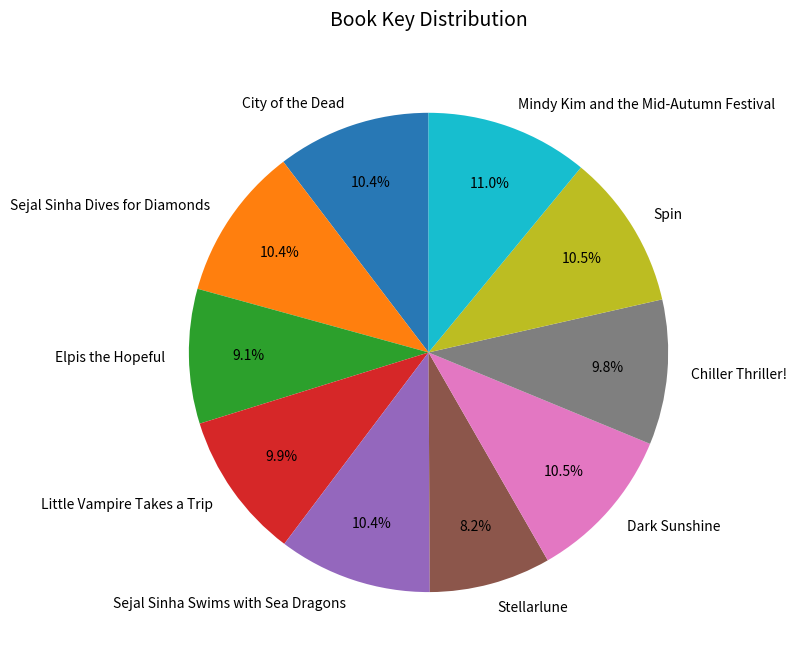

Does Stellarlune represent more than half of the total?

No